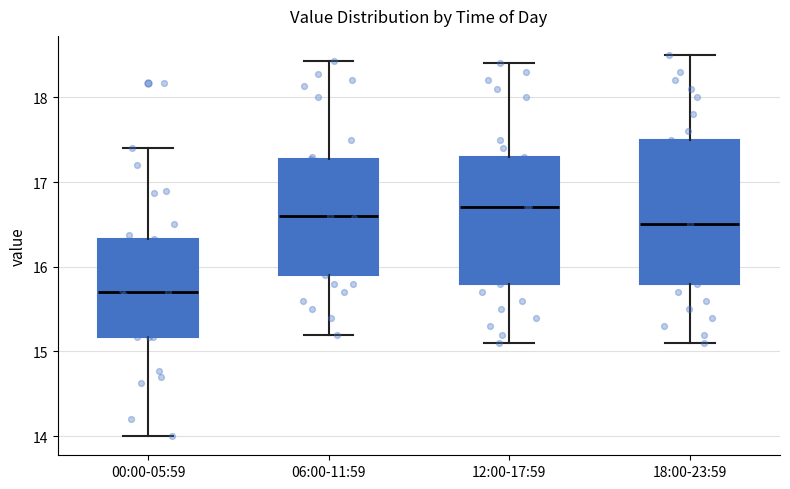

Reading left to right, read every box against the y-axis: the position of its median line, the range the box covers, and the ends of its whiskers. The values are not printed on the chart, so give them approximately, as read against the axis.

00:00-05:59: median 15.7, box 15.2 to 16.3, whiskers 14.0 to 17.4
06:00-11:59: median 16.6, box 15.9 to 17.3, whiskers 15.2 to 18.4
12:00-17:59: median 16.7, box 15.8 to 17.3, whiskers 15.1 to 18.4
18:00-23:59: median 16.5, box 15.8 to 17.5, whiskers 15.1 to 18.5